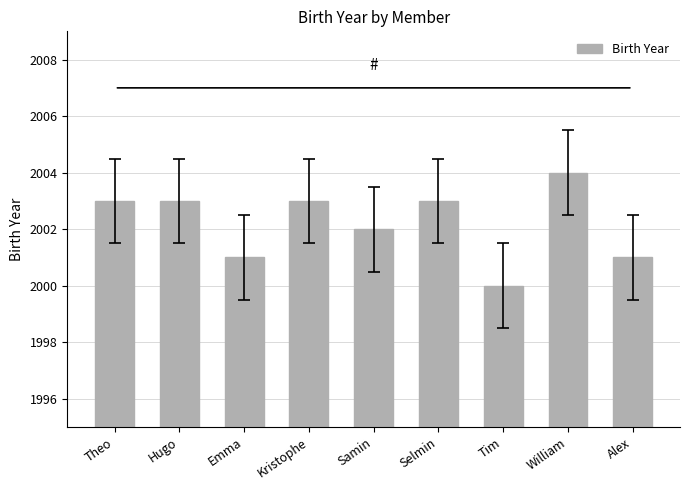

The value at Selmin is 2003. True or false?

True